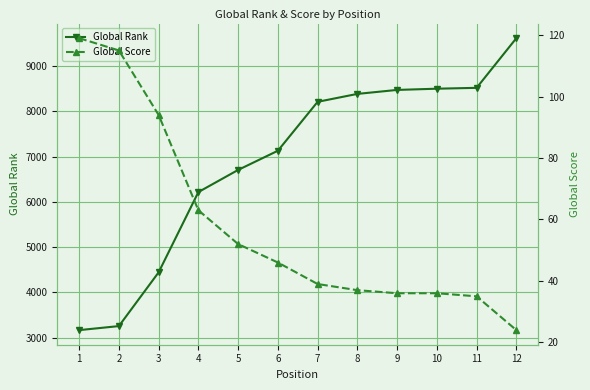

What is the difference between the highest and lowest values at 1?

3047